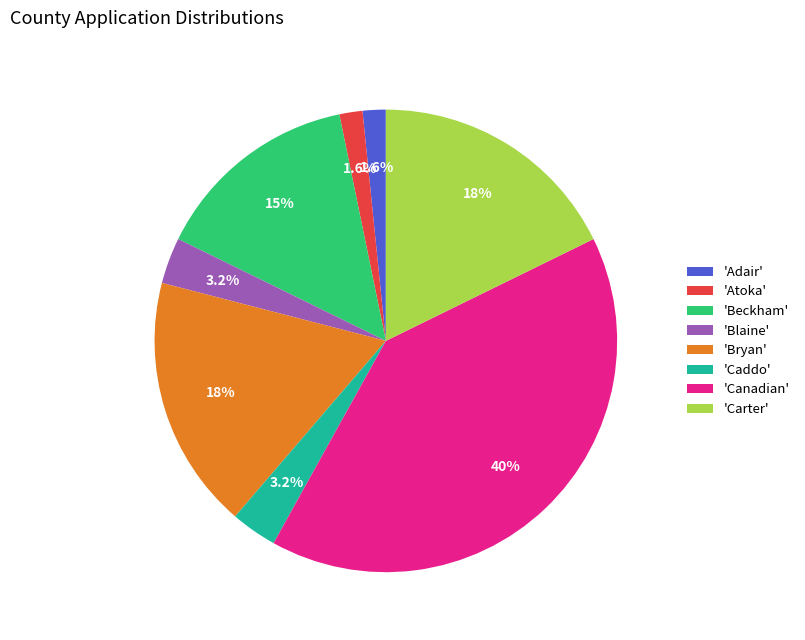

What percentage is NOT represented by 'Carter'?

82.3%